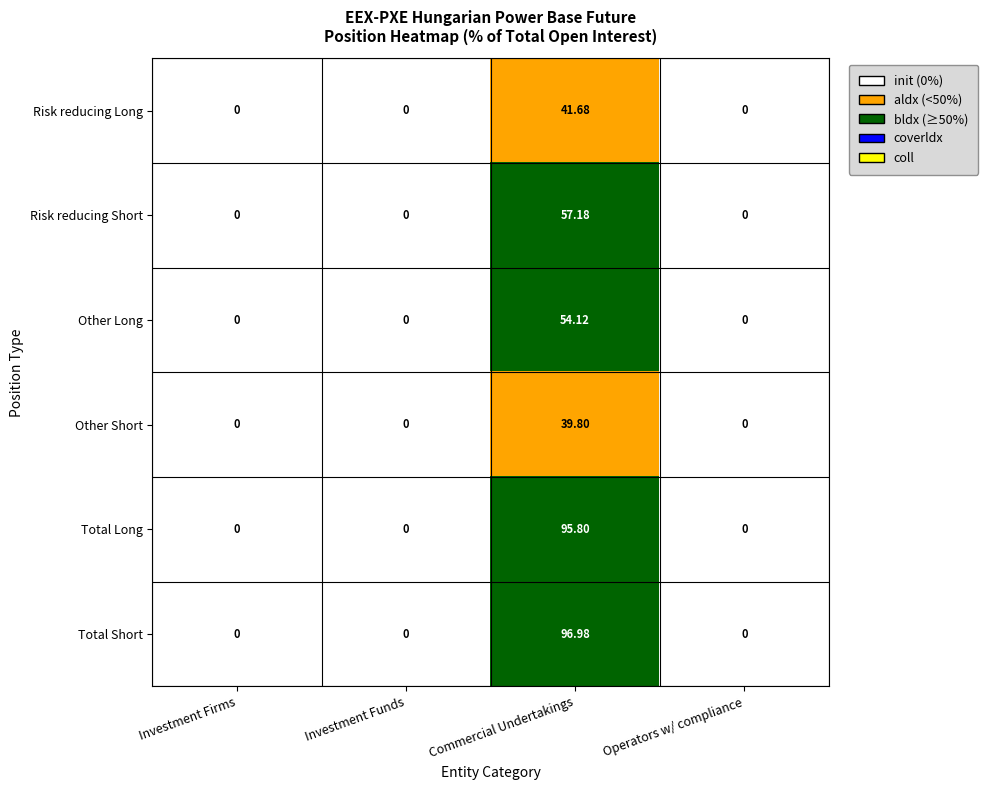

At which category is the sum across all series the highest?

Commercial Undertakings